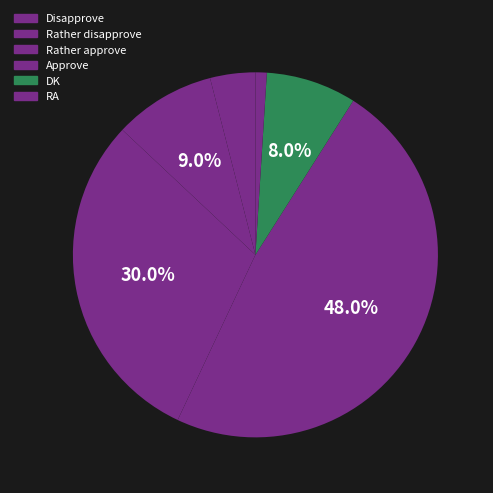

Is there a majority slice in this chart?

No